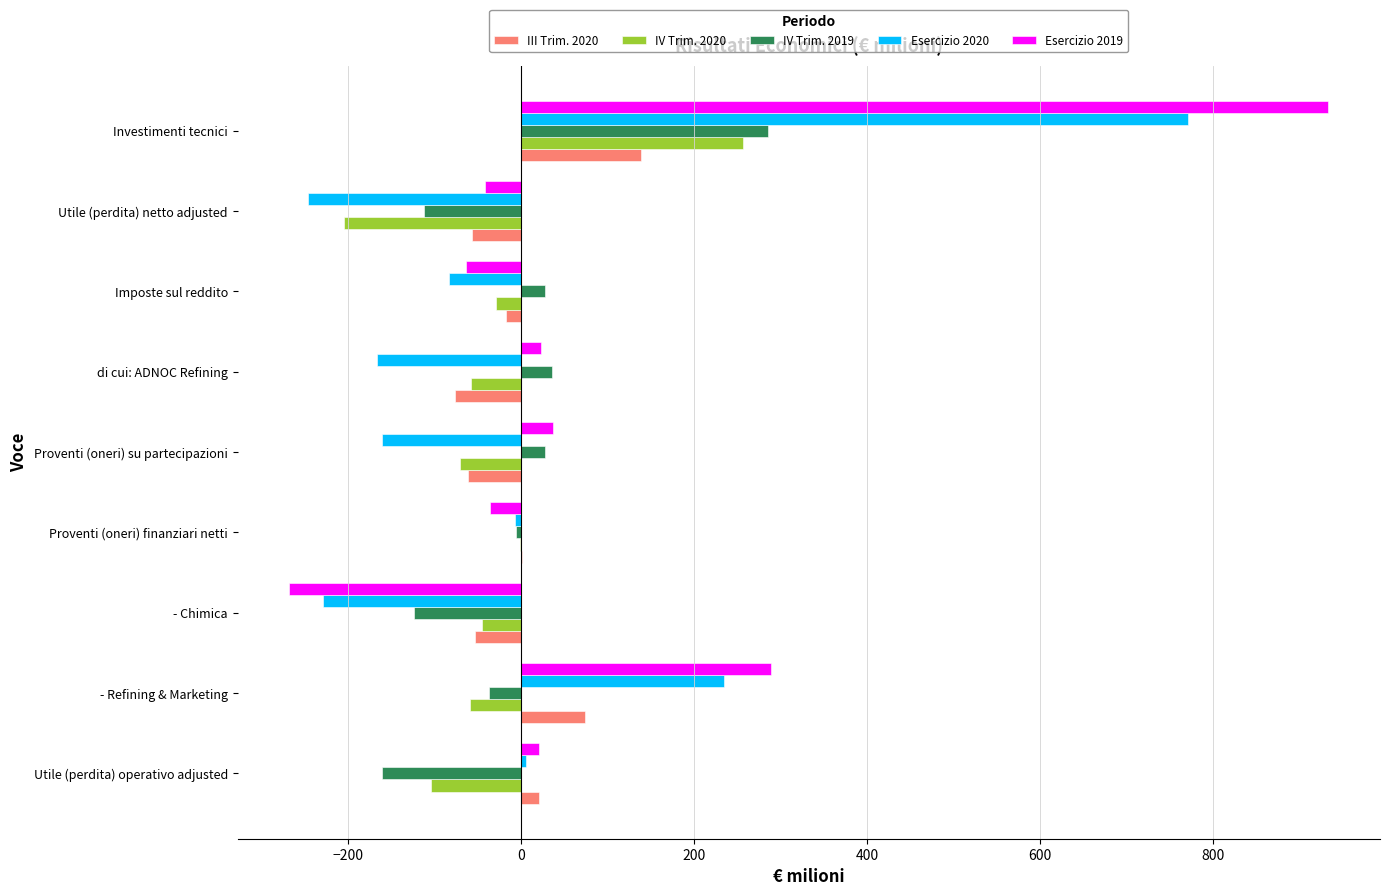

Which series has the largest range (max minus min)?

Esercizio 2019